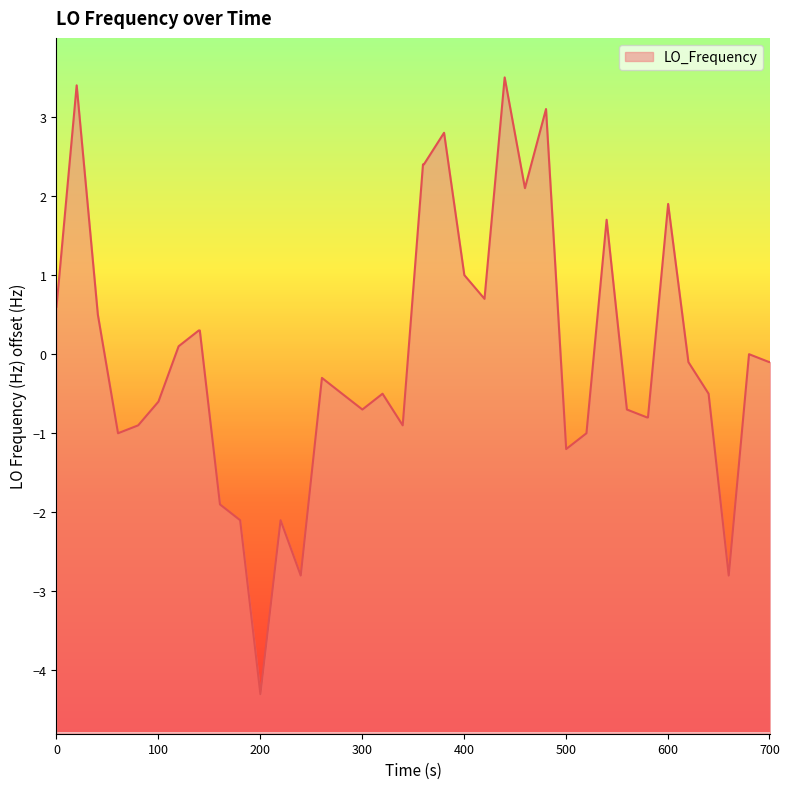

Count the number of categories in the chart.

40